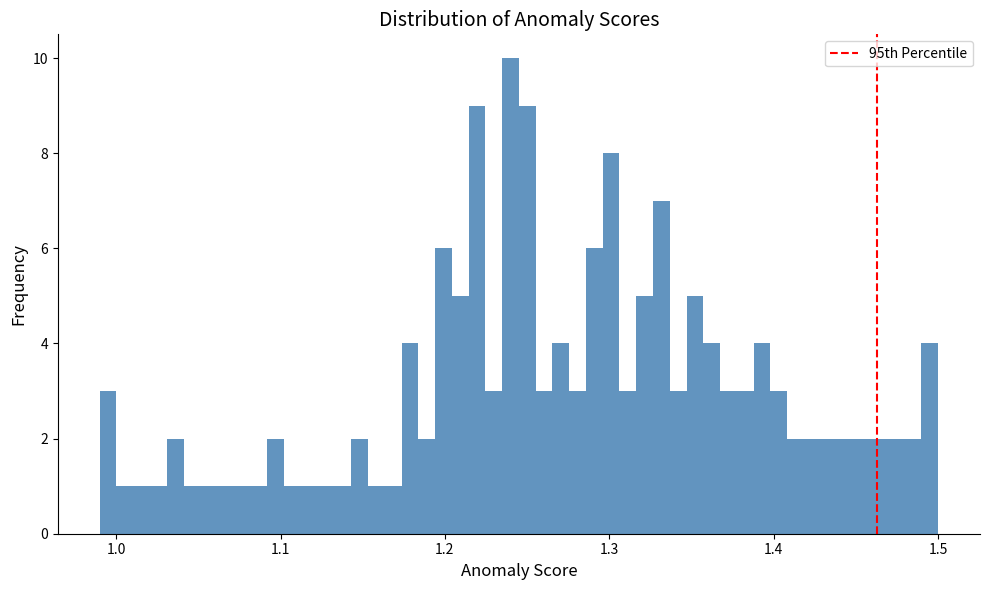

Read against the x-axis, roughly where is the centre of the tallest bar?

1.24